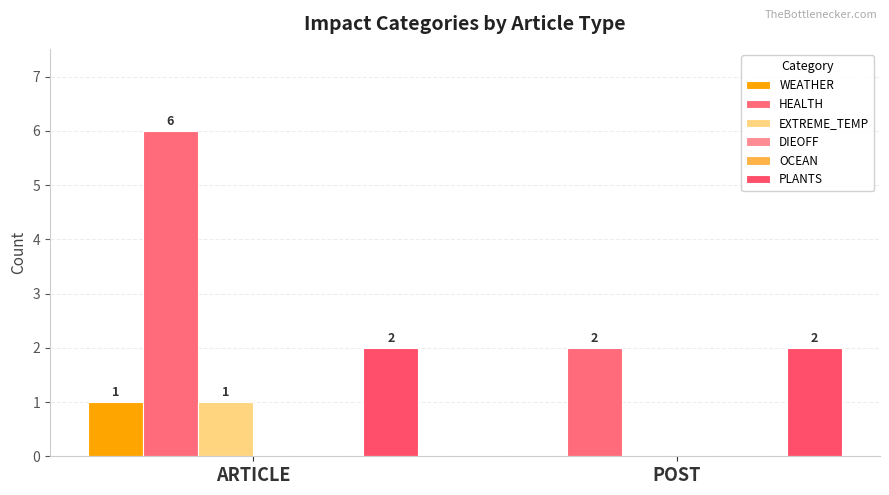

Reading left to right, transcribe all the data shown in this chart.

WEATHER: ARTICLE=1	POST=0
HEALTH: ARTICLE=6	POST=2
EXTREME_TEMP: ARTICLE=1	POST=0
DIEOFF: ARTICLE=0	POST=0
OCEAN: ARTICLE=0	POST=0
PLANTS: ARTICLE=2	POST=2